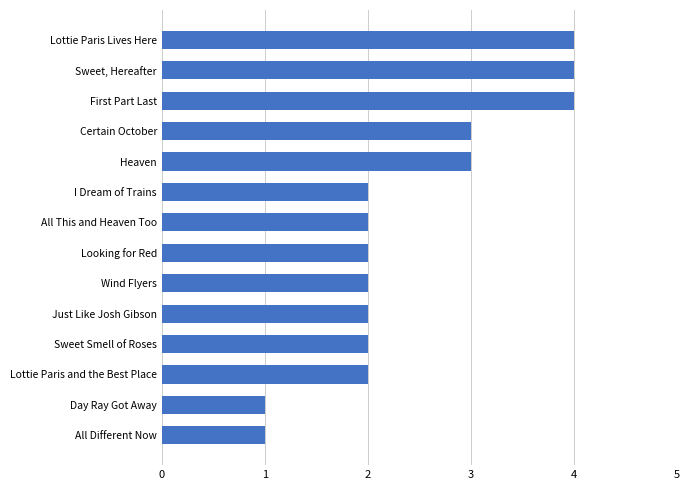

What is the change in value from Heaven to Sweet, Hereafter?

+1